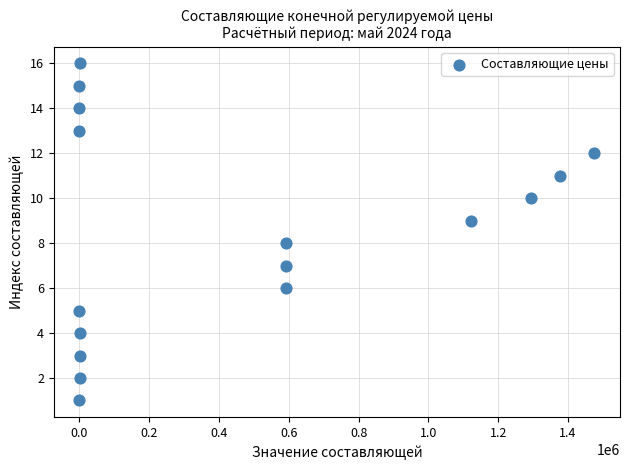

What is the range of Y values (max minus min)?

15